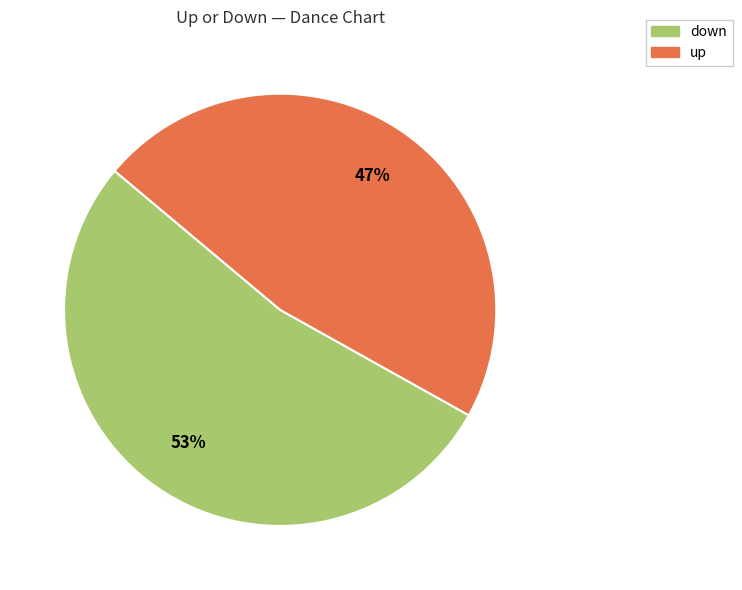

Which category has the biggest portion of the pie?

down